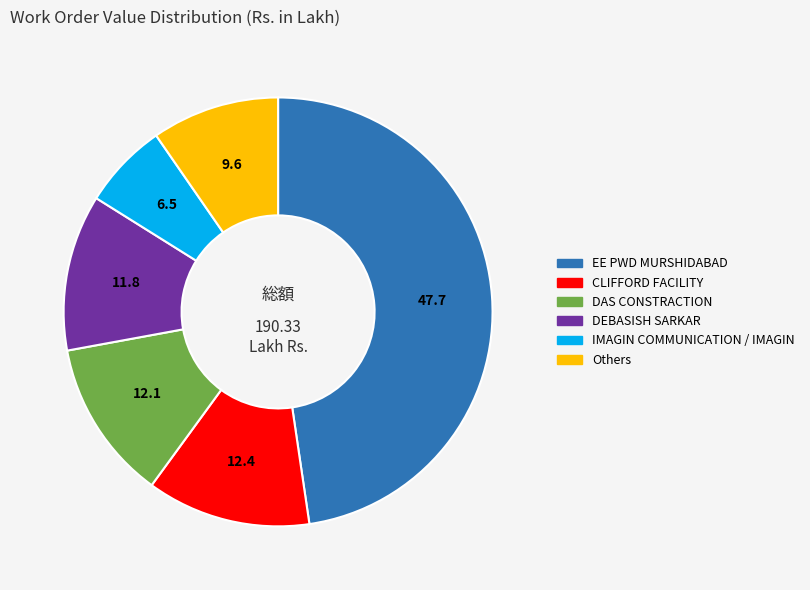

Is there a majority slice in this chart?

No